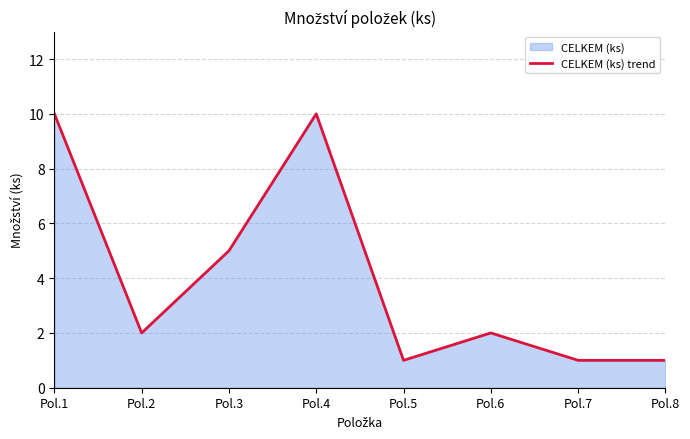

Reading right to left, extract all data points from this chart.

1	1	2	1	10	5	2	10